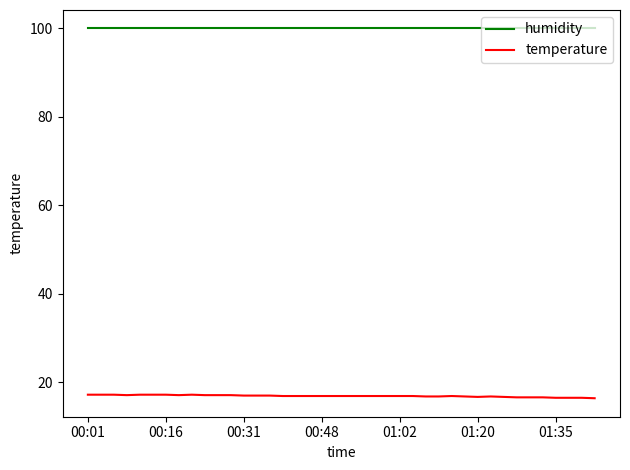

What is the smallest value displayed?

16.4